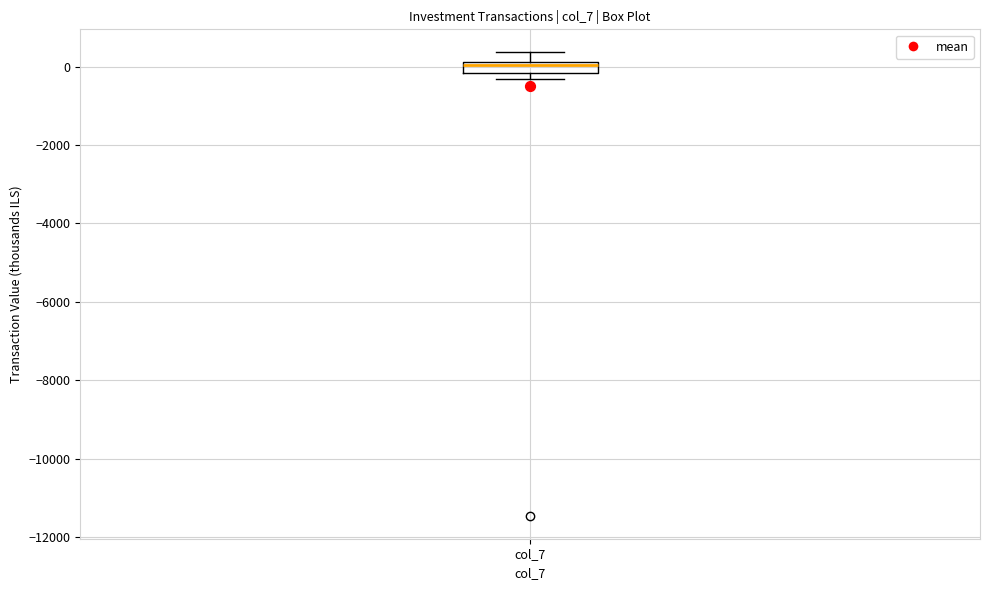

Where does the median line of the box for col_7 sit on the y-axis? The values are not printed on the chart, so give them approximately, as read against the axis.

0